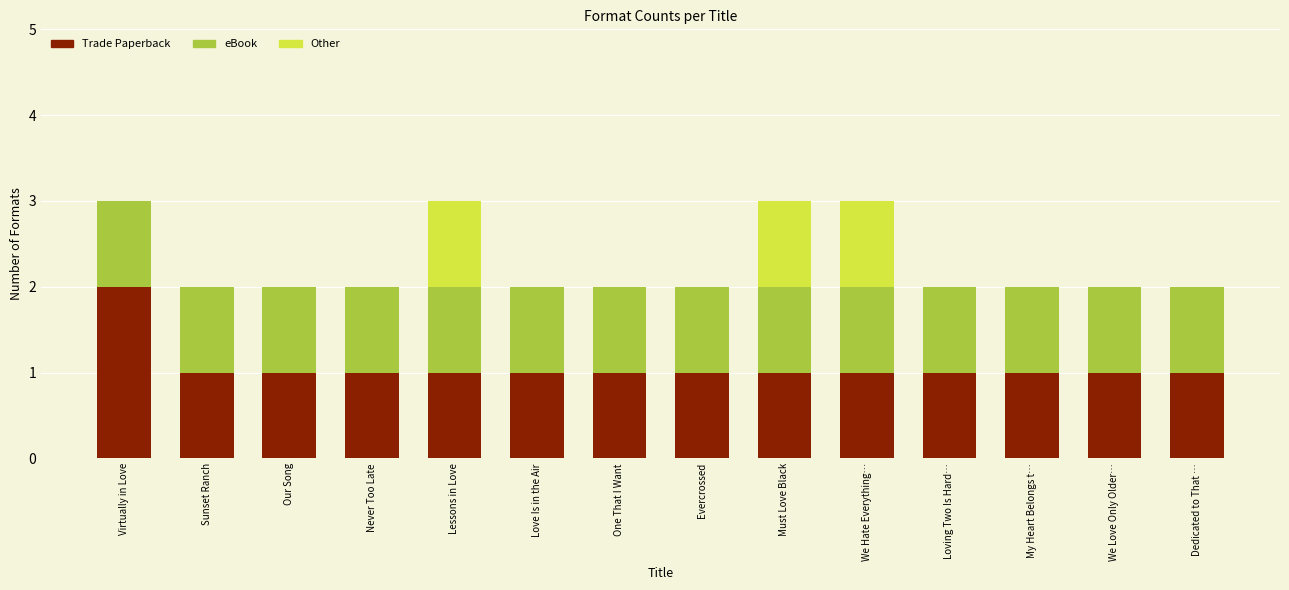

The value of Trade Paperback at Sunset Ranch is 2. True or false?

False